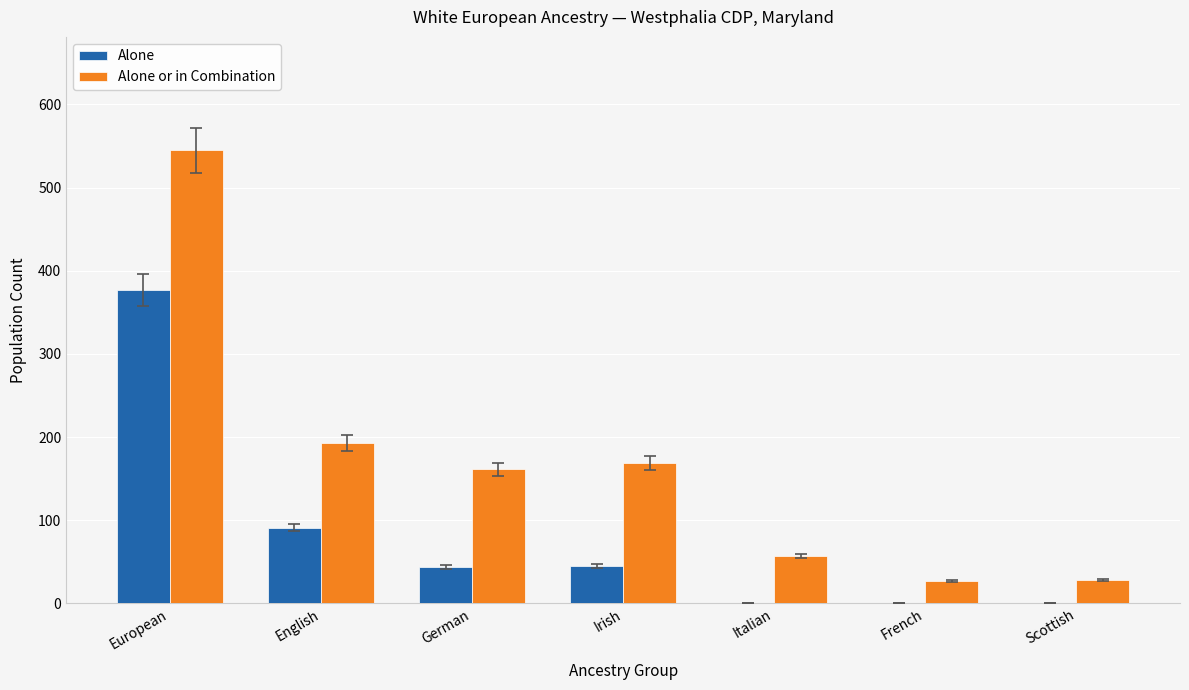

Is the value of Alone at Scottish greater than the value of Alone or in Combination at Irish?

No